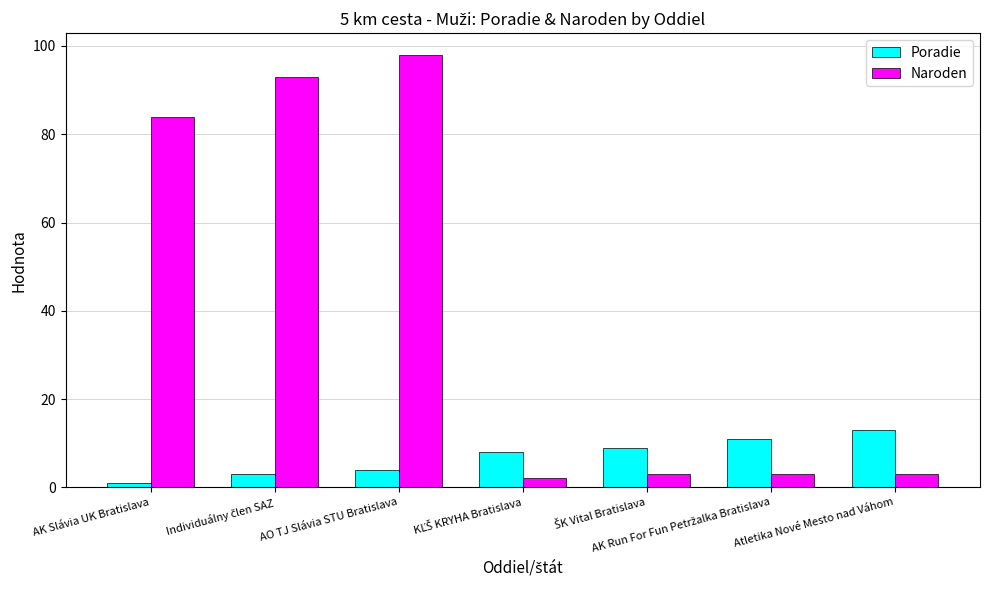

List the series in order of their overall mean, lowest first.

Poradie, Naroden